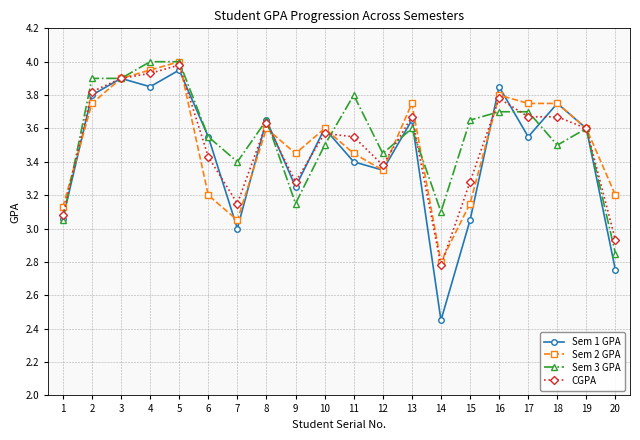

At which category does the chart reach its minimum across all series?

14